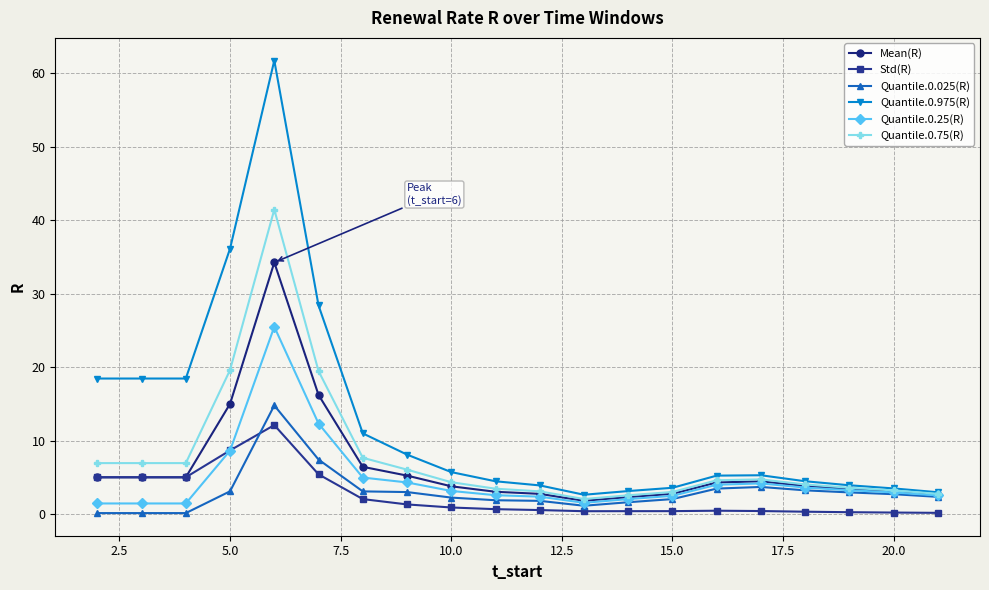

In Mean(R), how many points are higher than both neighbors (excluding endpoints)?

2